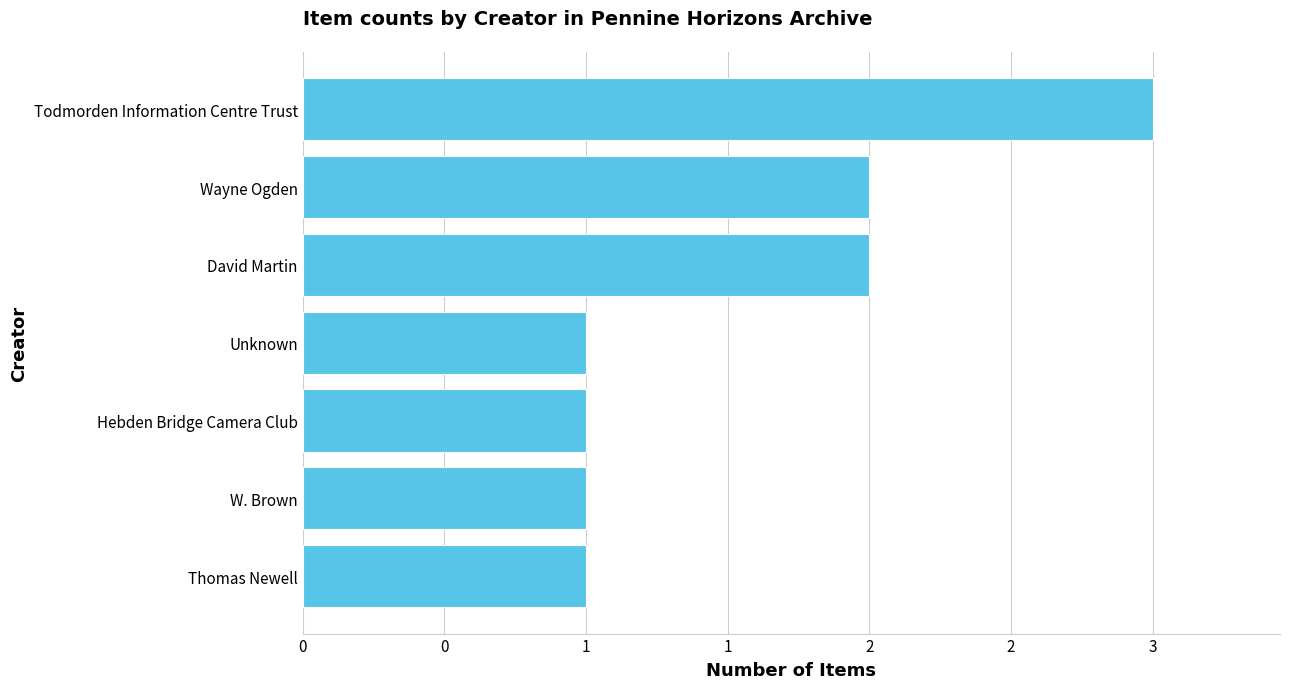

Which category has the highest value across all series?

Todmorden Information Centre Trust